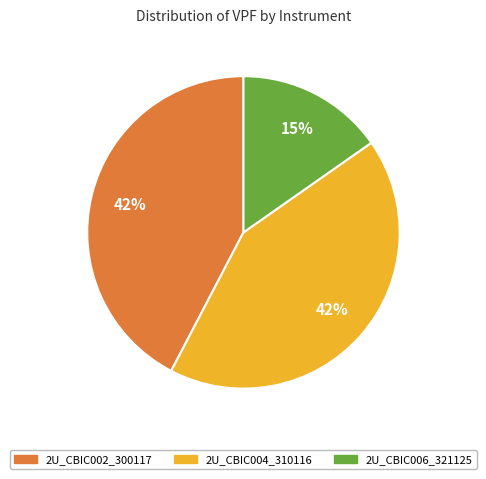

What percentage is the 2U_CBIC002_300117 slice, to the nearest percent?

42%